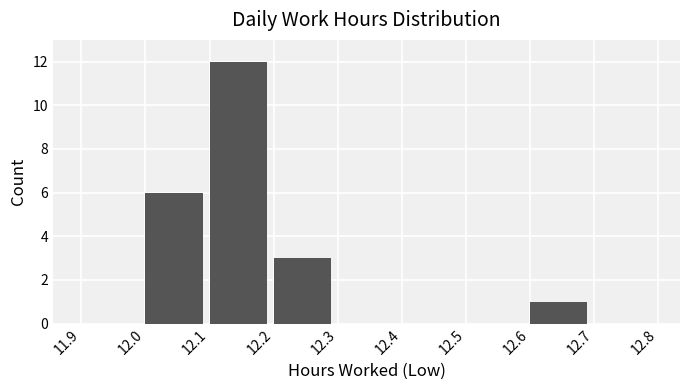

Reading left to right, list every bar in this chart as the range it spans on the x-axis followed by its height. The values are not printed on the chart, so give them approximately, as read against the axis.

11.9 to 12.0: 0
12.0 to 12.1: 6
12.1 to 12.2: 12
12.2 to 12.3: 3
12.3 to 12.4: 0
12.4 to 12.5: 0
12.5 to 12.6: 0
12.6 to 12.7: 1
12.7 to 12.8: 0